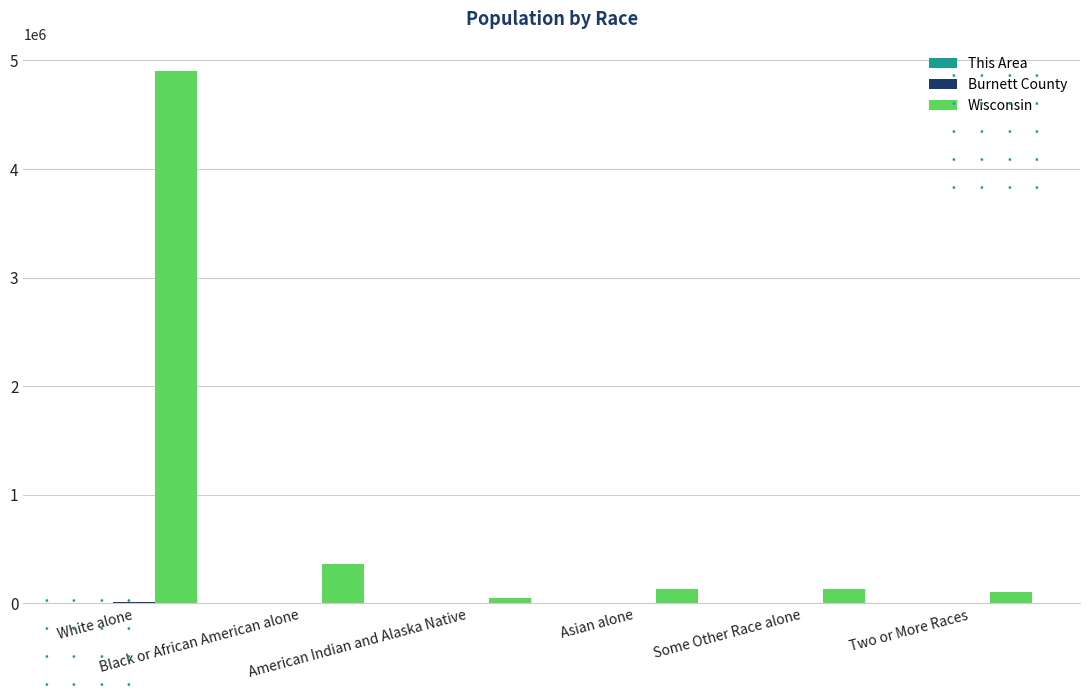

What is the highest value of the Wisconsin series?

4902067